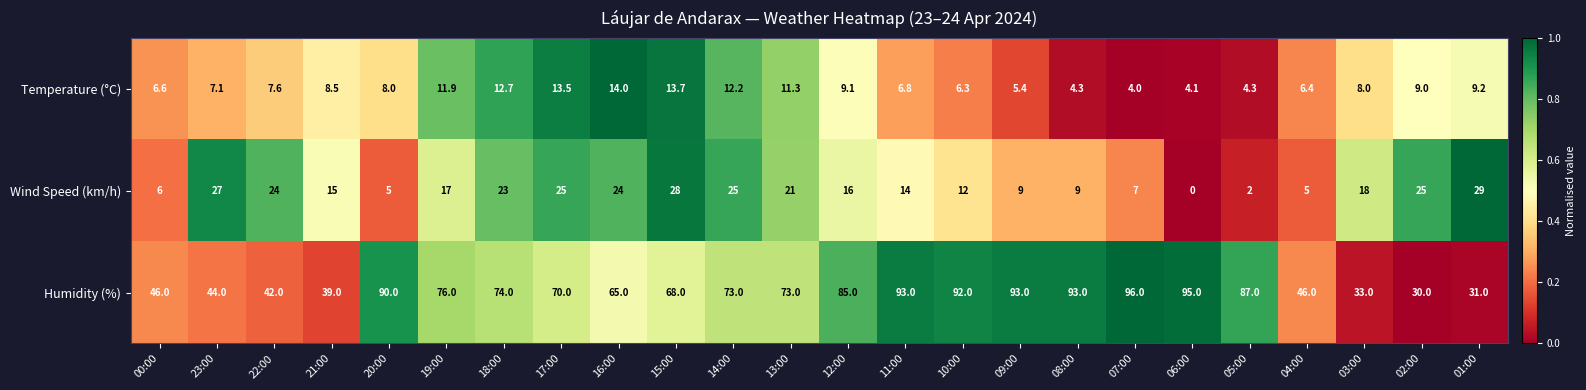

Where does the Humidity (%) series first go above 73?

20:00